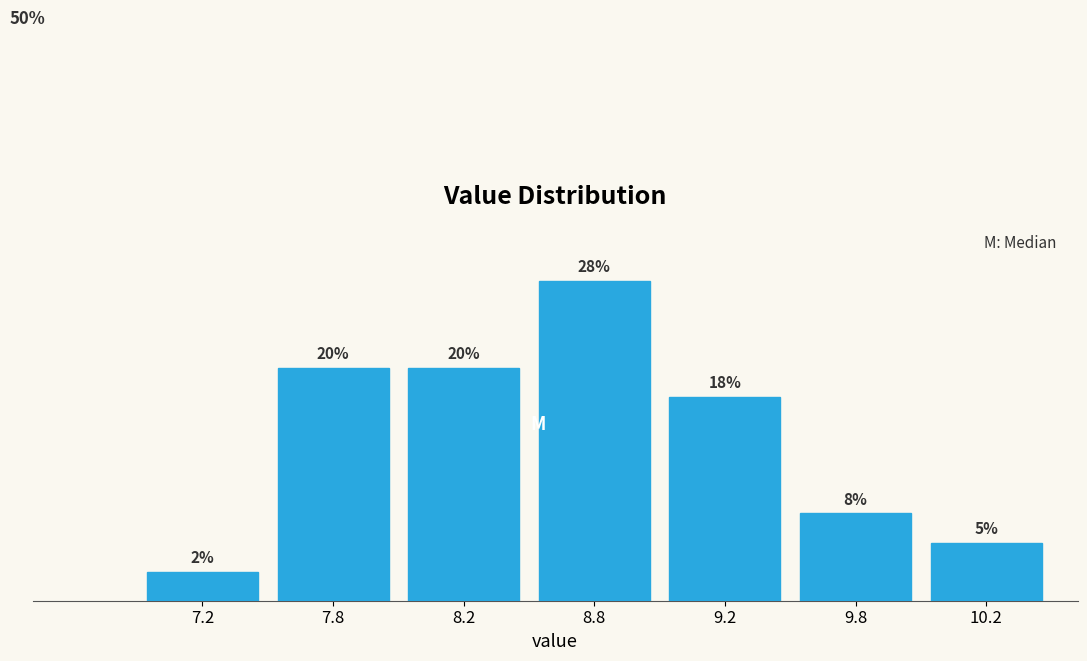

Are the bars horizontal?

No